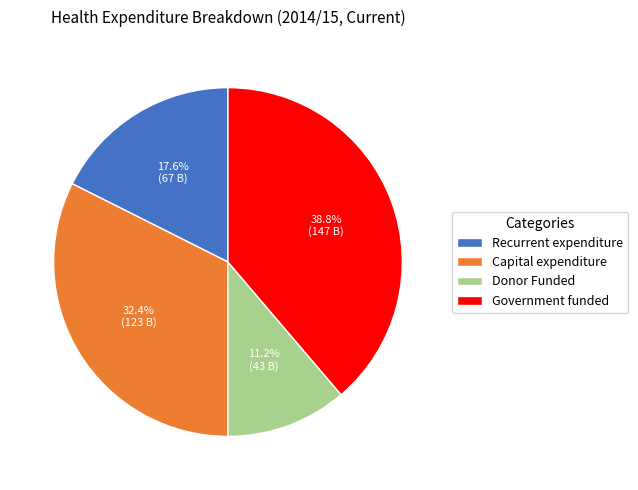

The Recurrent expenditure slice represents 6% of the pie. True or false?

False